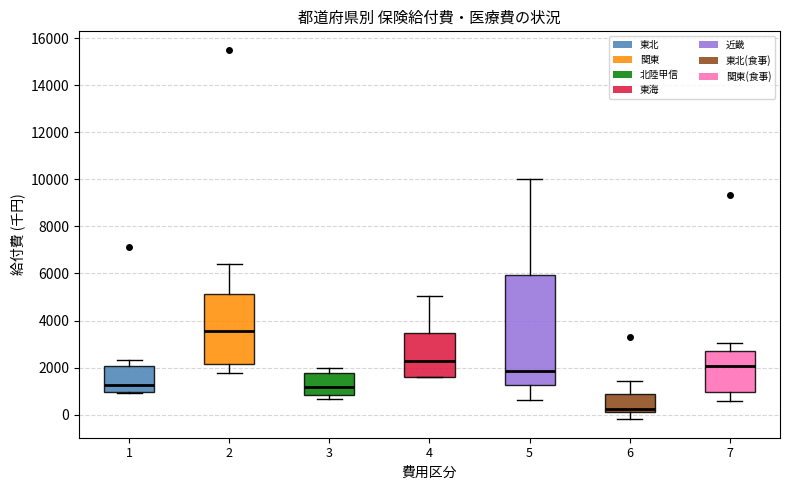

Reading left to right, read every box against the y-axis: the position of its median line, the range the box covers, and the ends of its whiskers. The values are not printed on the chart, so give them approximately, as read against the axis.

1: median 1200, box 1000 to 2000, whiskers 1000 to 2400
2: median 3600, box 2200 to 5200, whiskers 1800 to 6400
3: median 1200, box 800 to 1800, whiskers 600 to 2000
4: median 2200, box 1600 to 3400, whiskers 1600 to 5000
5: median 1800, box 1200 to 6000, whiskers 600 to 10000
6: median 200 (just above the box's lower edge), box 200 to 800, whiskers -200 to 1400
7: median 2000, box 1000 to 2600, whiskers 600 to 3000